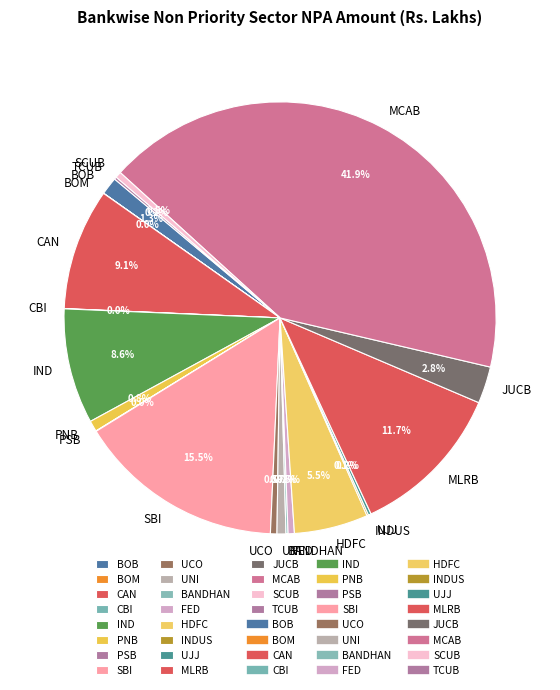

Between FED and HDFC, which is larger?

HDFC